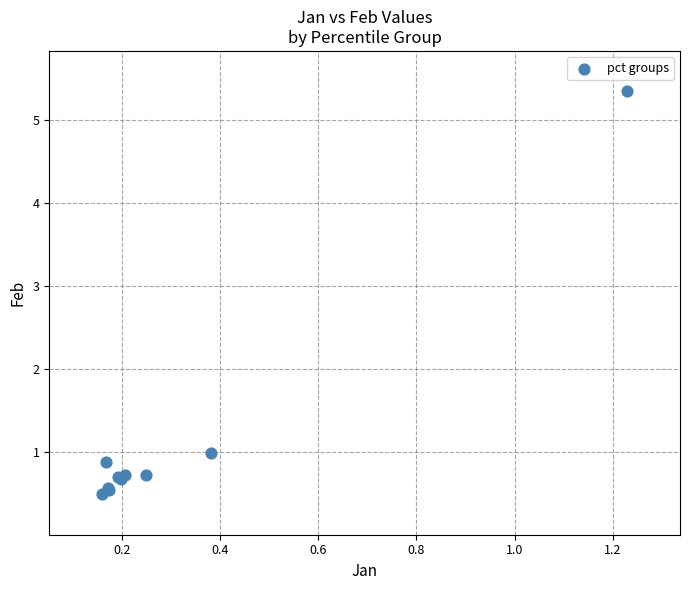

What Y value in the scatter plot is closest to 2?

1.0